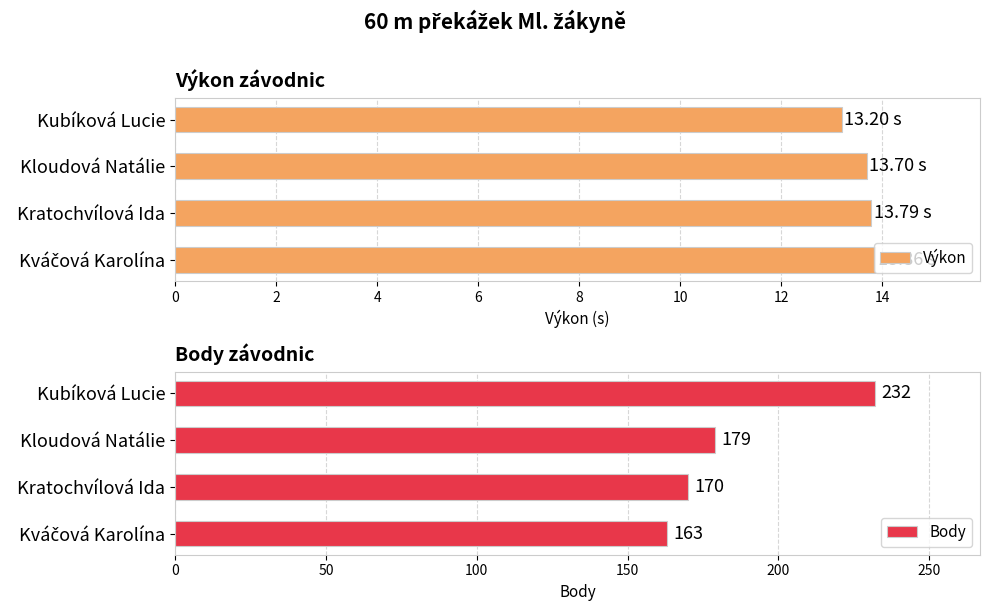

Is it true that Body equals 170.0 at 4?

True